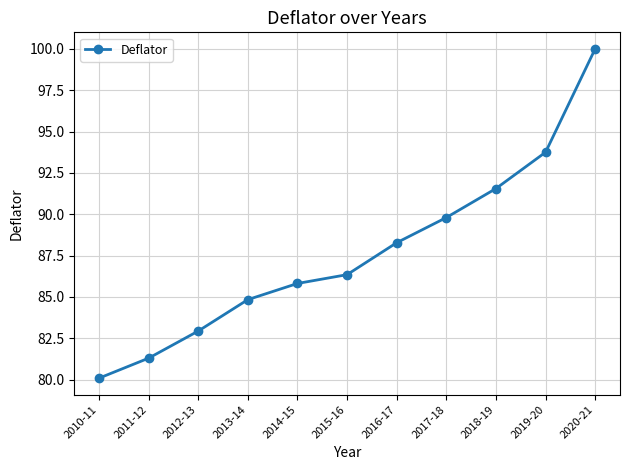

Rank the categories by value from highest to lowest.

2020-21, 2019-20, 2018-19, 2017-18, 2016-17, 2015-16, 2014-15, 2013-14, 2012-13, 2011-12, 2010-11